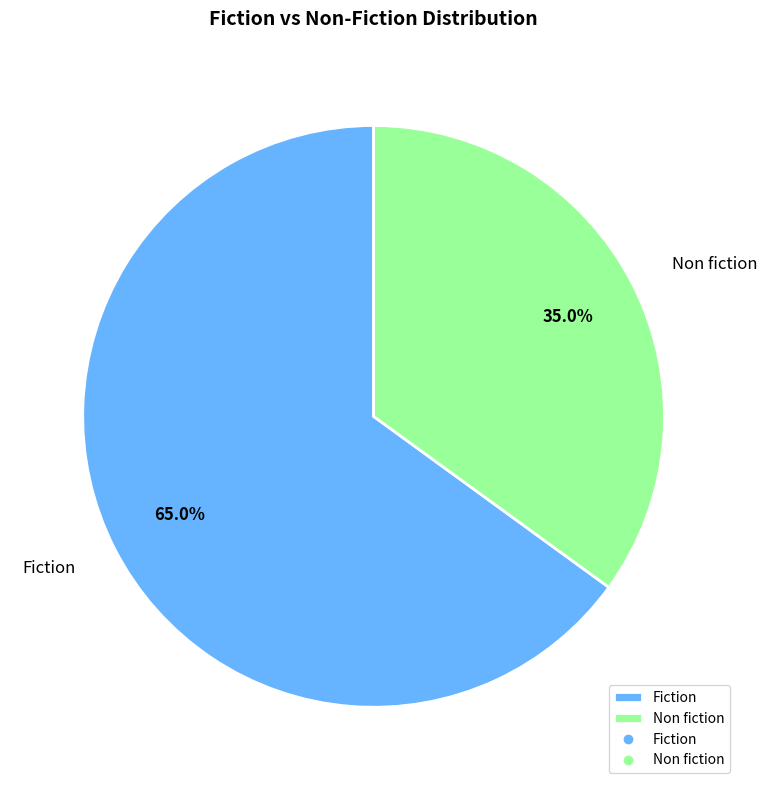

Count the number of slices in the pie.

2